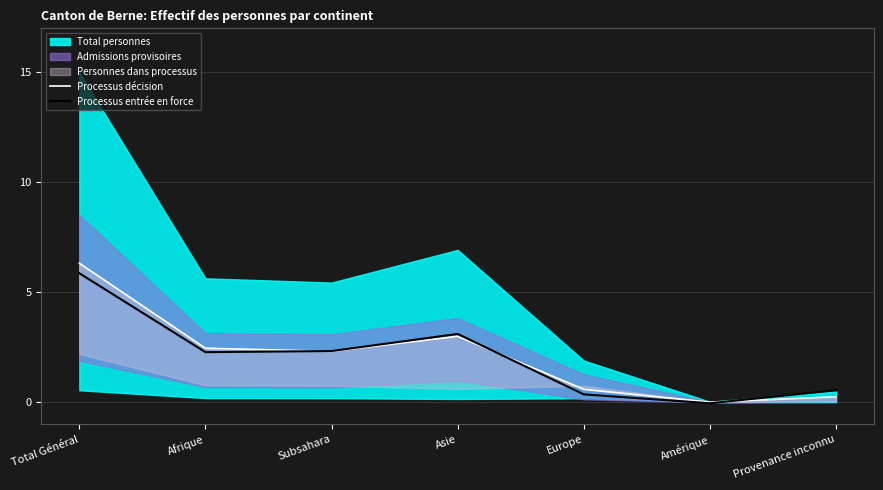

How many negative values does the Processus entrée en force series have?

1